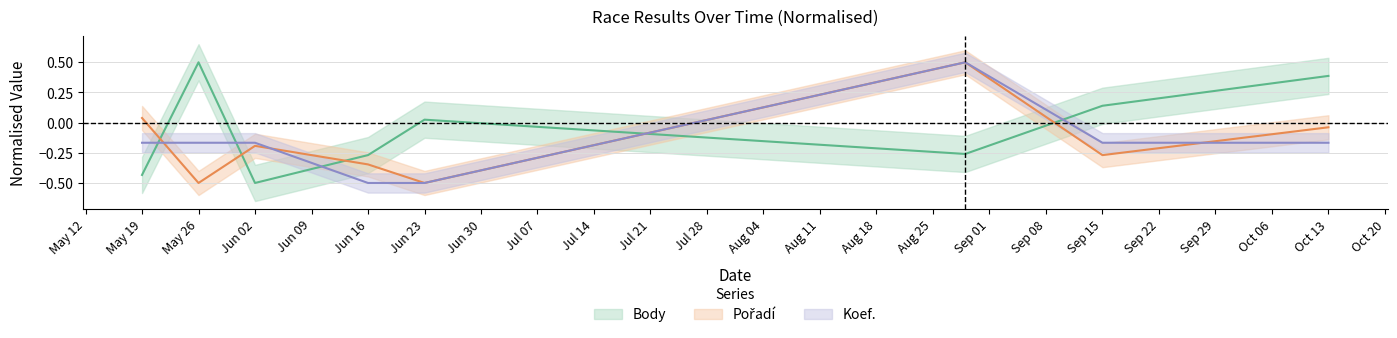

Is the value of Koef. at Jun 02 greater than the value of Body at Jun 02?

Yes